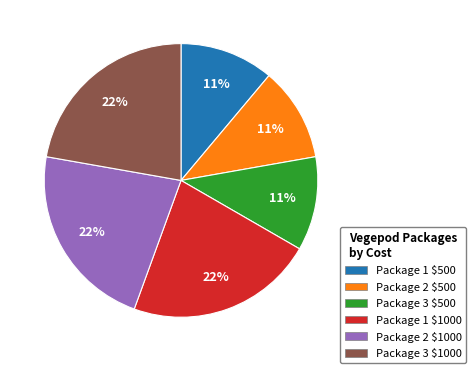

The Package 1 $500 slice represents 11% of the pie. True or false?

True